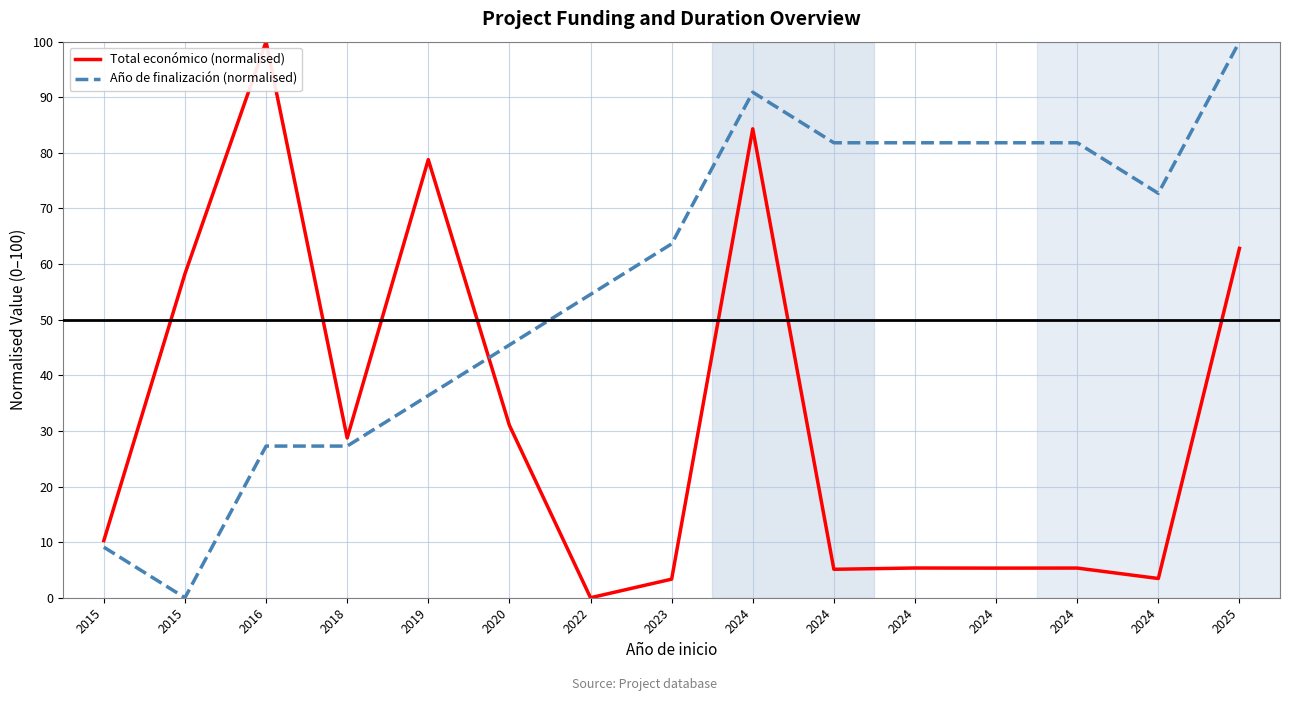

How many categories are shown in the chart?

15